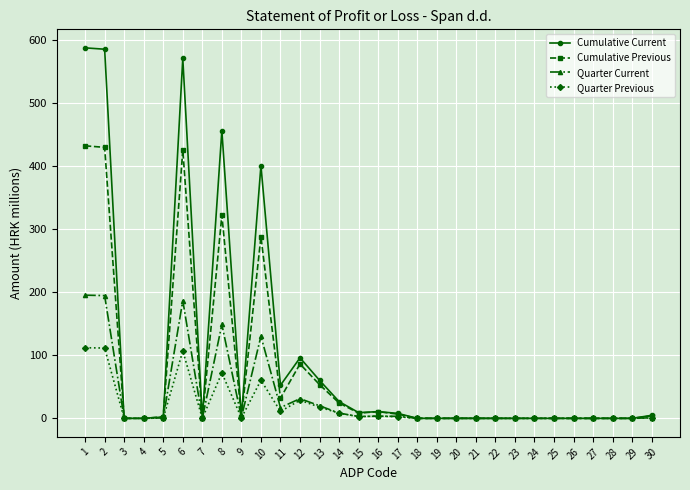

What is the highest value of the Cumulative Current series?

587.4